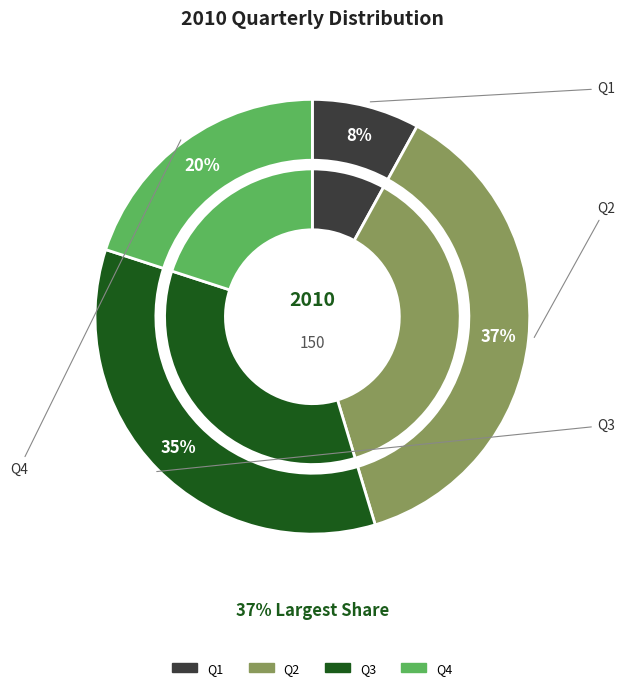

Which category has the biggest portion of the pie?

Q2